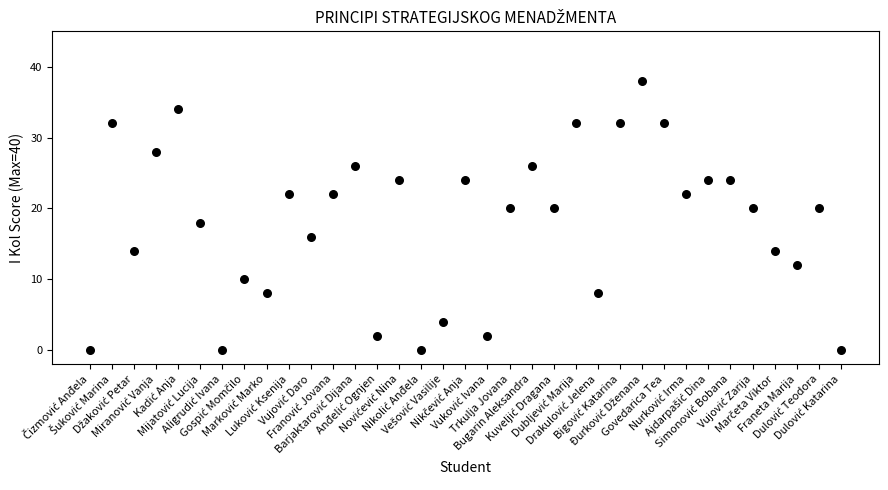

What is the range of X values (max minus min)?

34